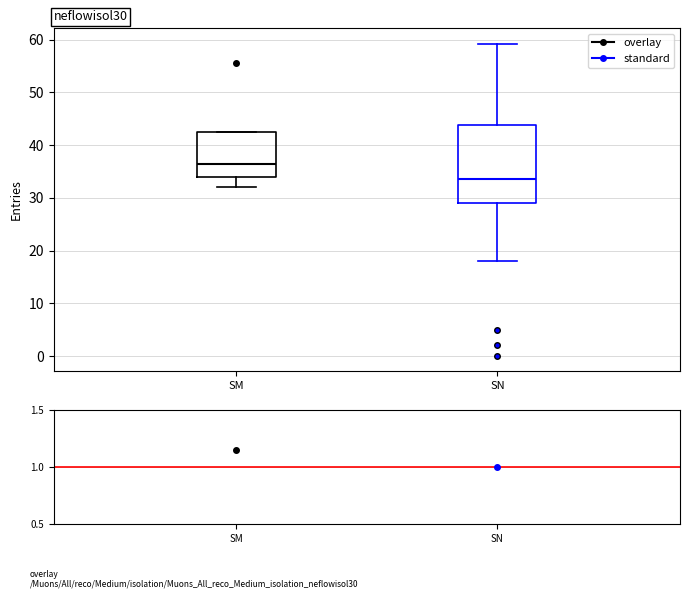

Which box's median line is the lowest?

SN